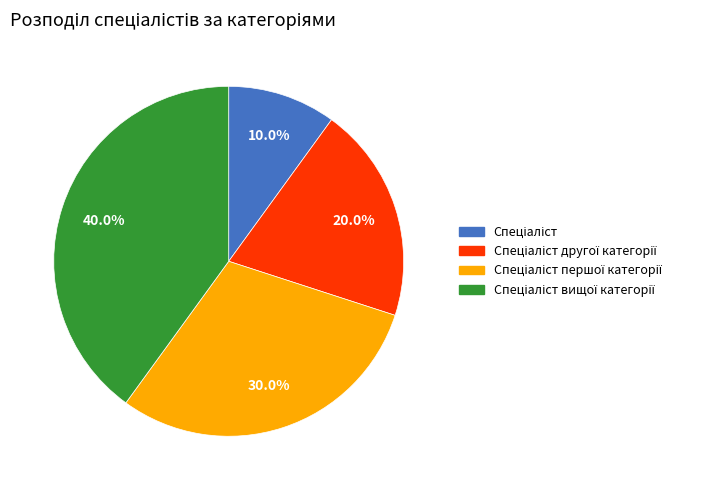

Does any single category account for the majority?

No